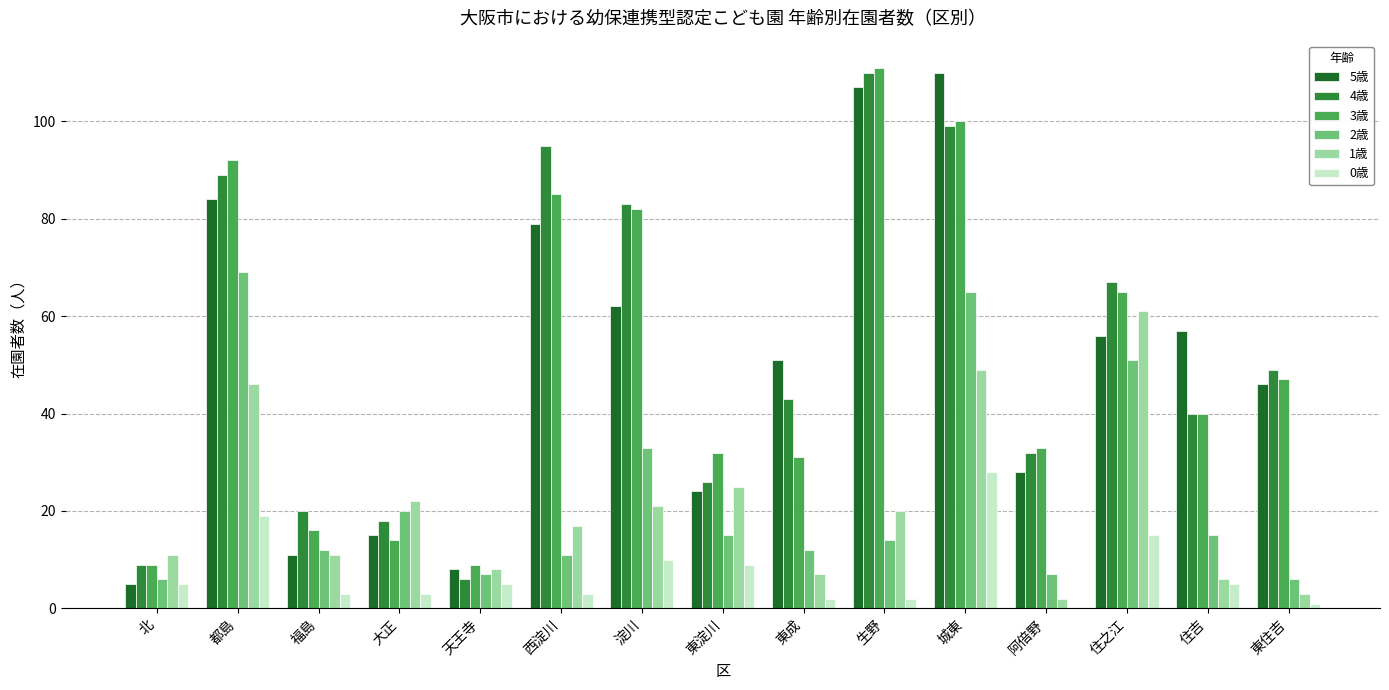

Between 東成 and 阿倍野, which series saw the biggest shift?

5歳